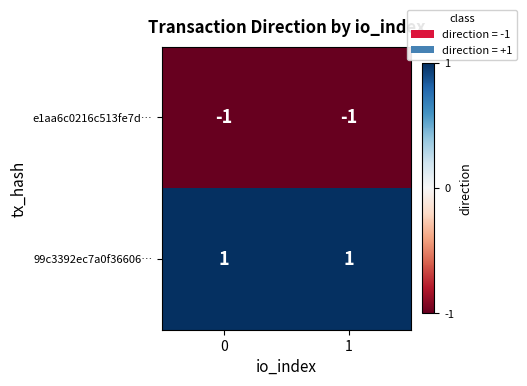

Is the value of 99c3392ec7a0f36606… at 1 greater than the value of e1aa6c0216c513fe7d… at 1?

Yes